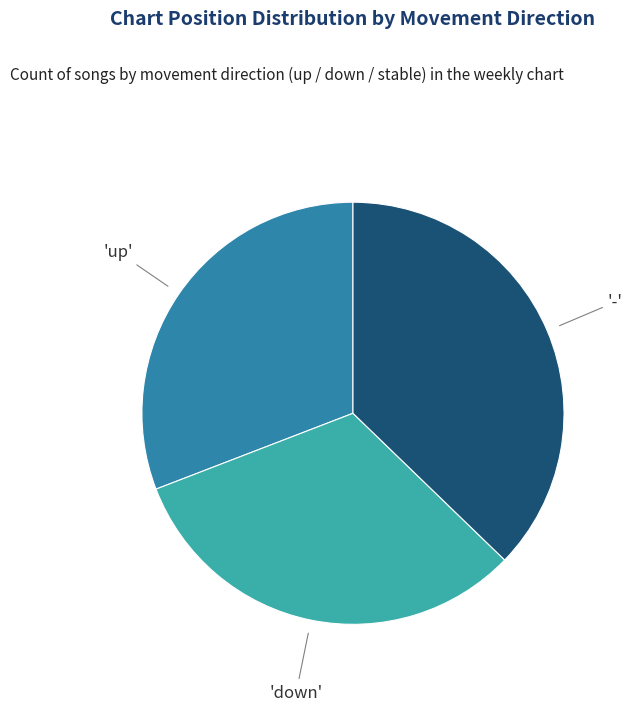

Is there any slice that represents more than half of the pie?

No